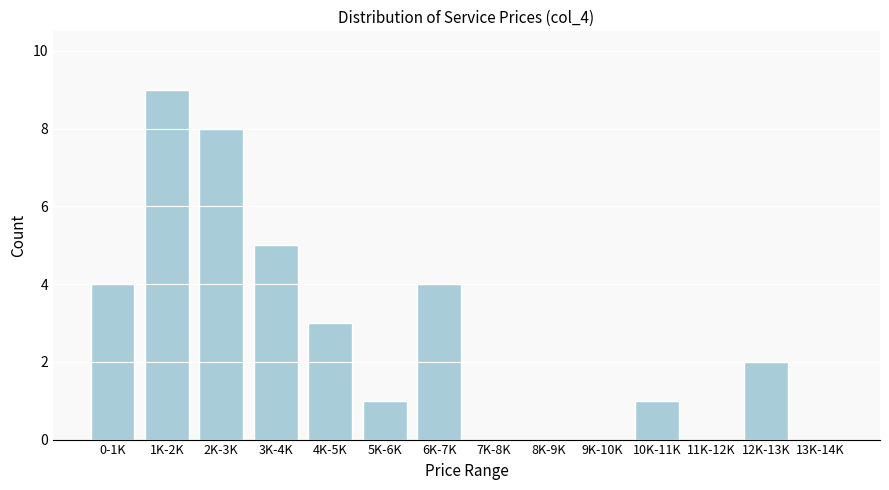

Reading right to left, transcribe all the data shown in this chart.

13K-14K=0	12K-13K=2	11K-12K=0	10K-11K=1	9K-10K=0	8K-9K=0	7K-8K=0	6K-7K=4	5K-6K=1	4K-5K=3	3K-4K=5	2K-3K=8	1K-2K=9	0-1K=4